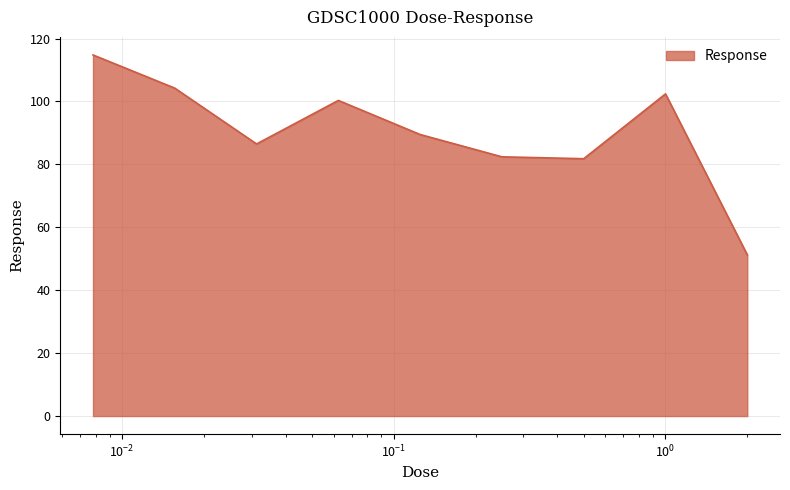

What is the greatest value displayed?

114.8